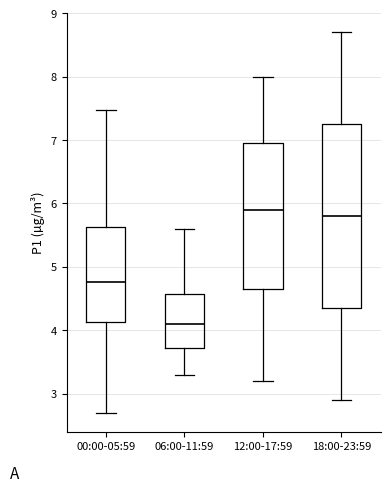

Reading left to right, read every box against the y-axis: the position of its median line, the range the box covers, and the ends of its whiskers. The values are not printed on the chart, so give them approximately, as read against the axis.

00:00-05:59: median 4.8, box 4.1 to 5.6, whiskers 2.7 to 7.5
06:00-11:59: median 4.1, box 3.7 to 4.6, whiskers 3.3 to 5.6
12:00-17:59: median 5.9, box 4.7 to 7.0, whiskers 3.2 to 8.0
18:00-23:59: median 5.8, box 4.4 to 7.3, whiskers 2.9 to 8.7